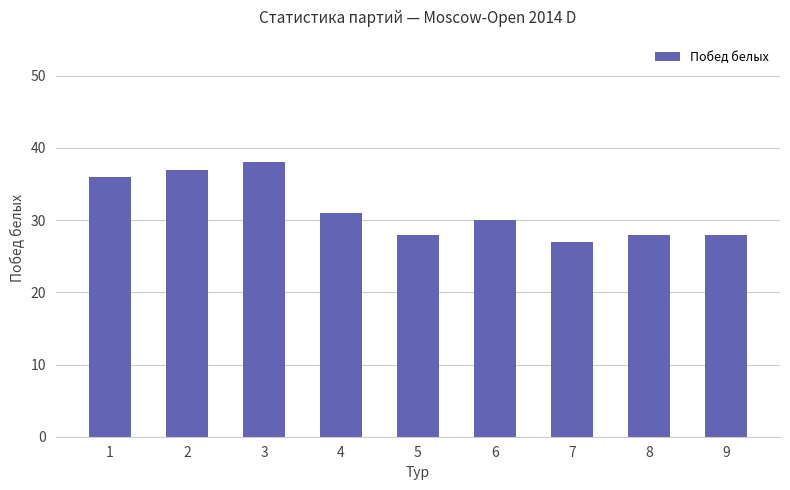

Reading left to right, list all the values displayed in this chart.

1=36	2=37	3=38	4=31	5=28	6=30	7=27	8=28	9=28